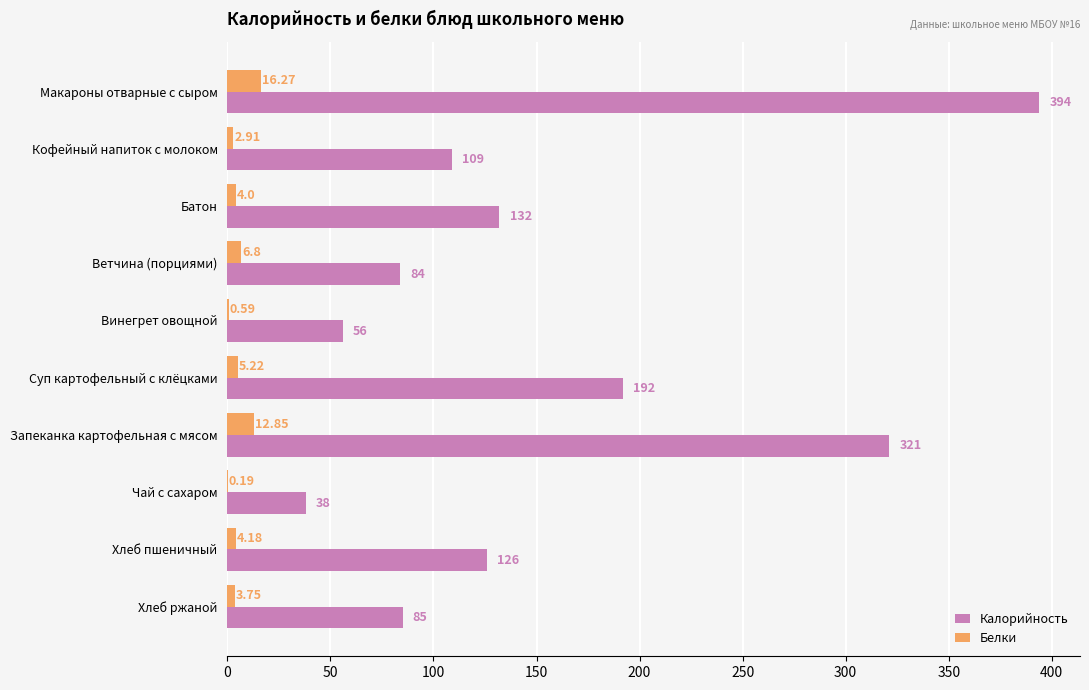

What is the sum of all Калорийность values?

1537.0